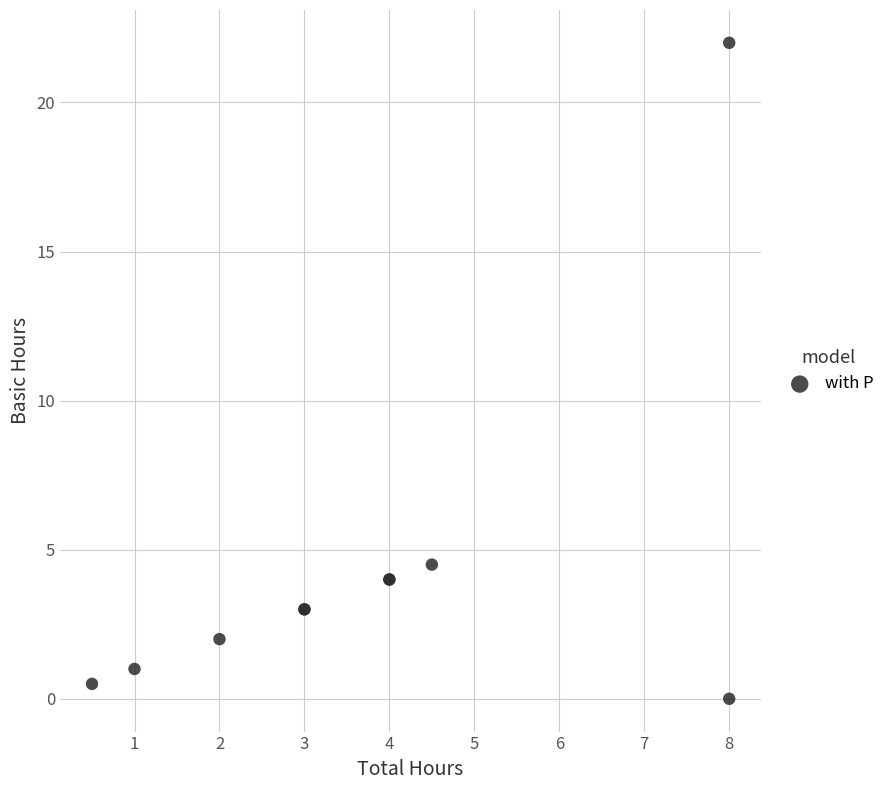

What Y value in the scatter plot is closest to 11?

4.5